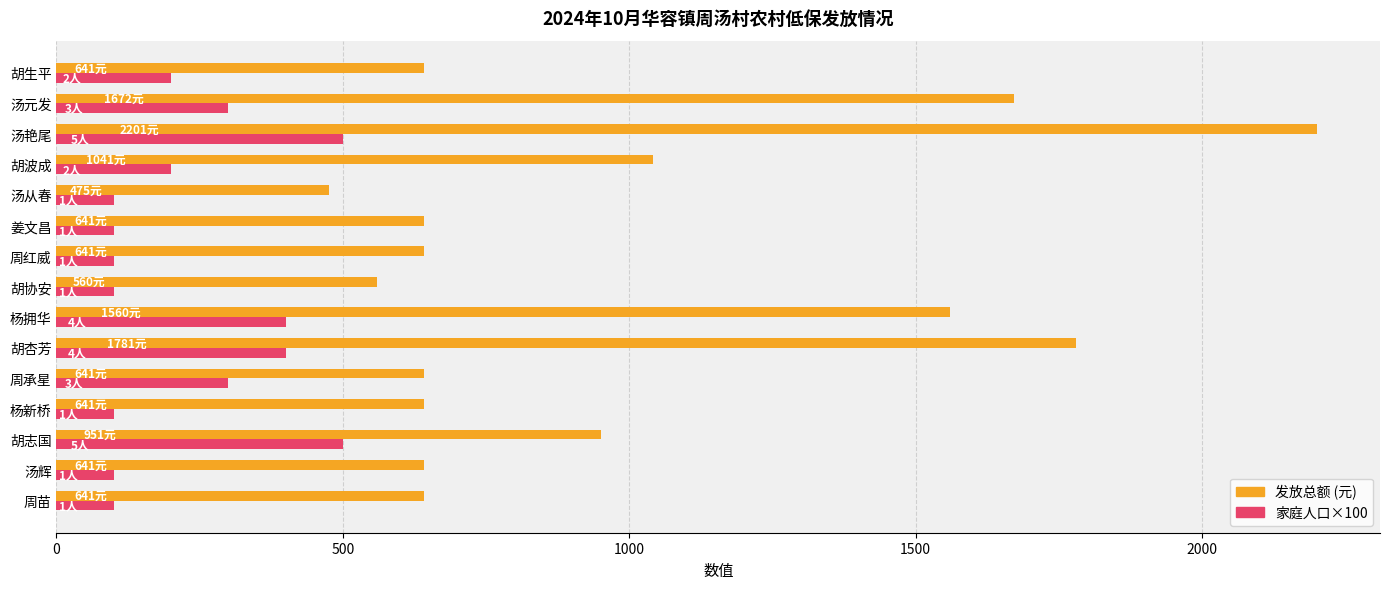

What is the difference between the highest and lowest values at 周红威?

541